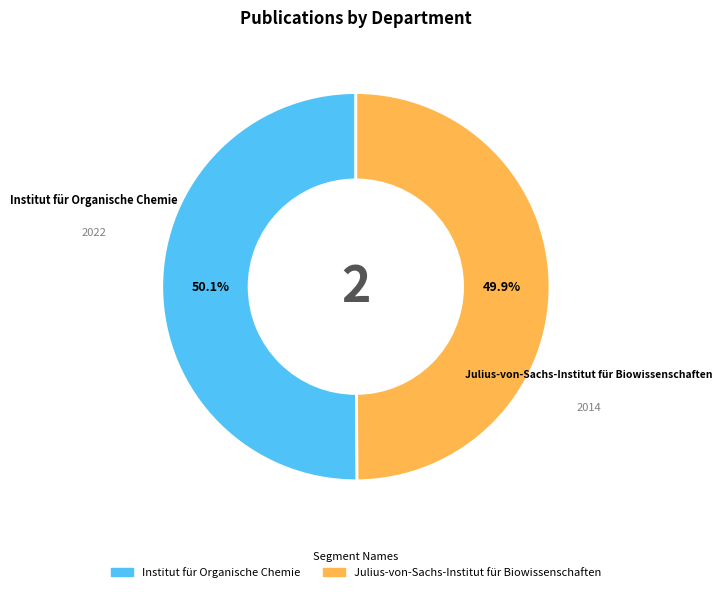

Combined, what portion of the pie is Julius-von-Sachs-Institut für Biowissenschaften and Institut für Organische Chemie?

100.0%